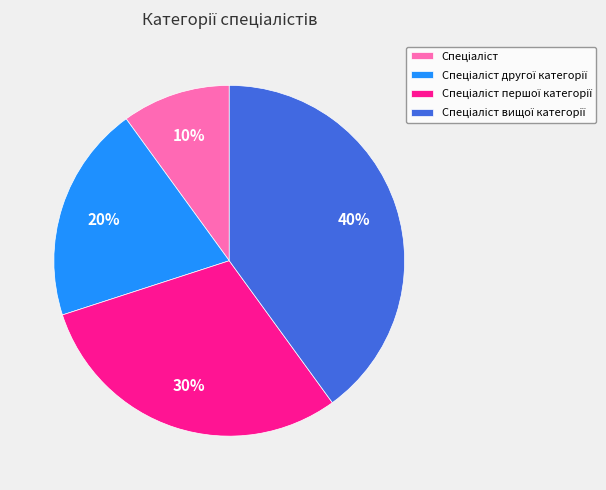

To the nearest percent, what is the average slice percentage?

25%